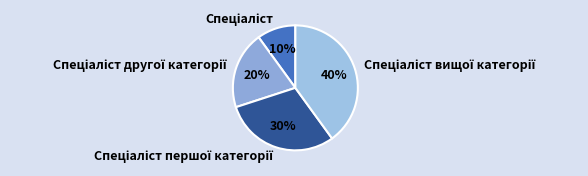

Is there any slice that represents more than half of the pie?

No